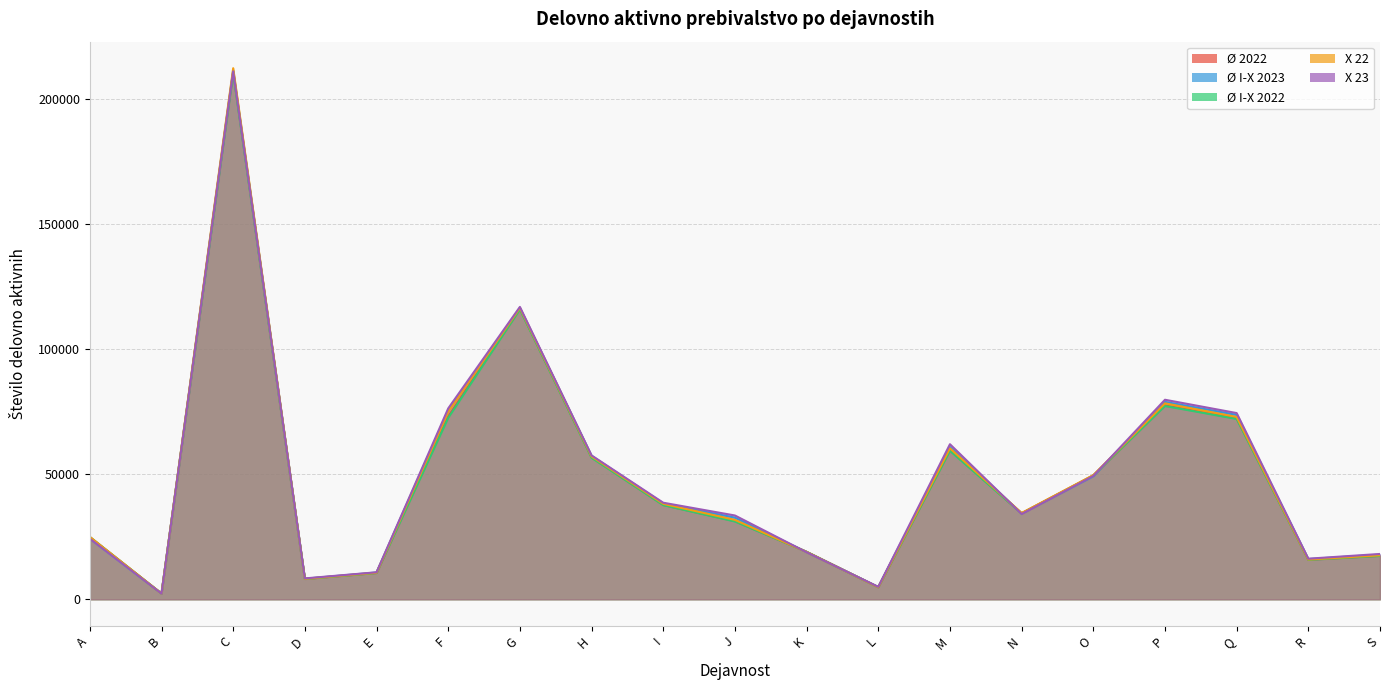

What is the value of the X 22 point at the 8th from the left?

57101.0